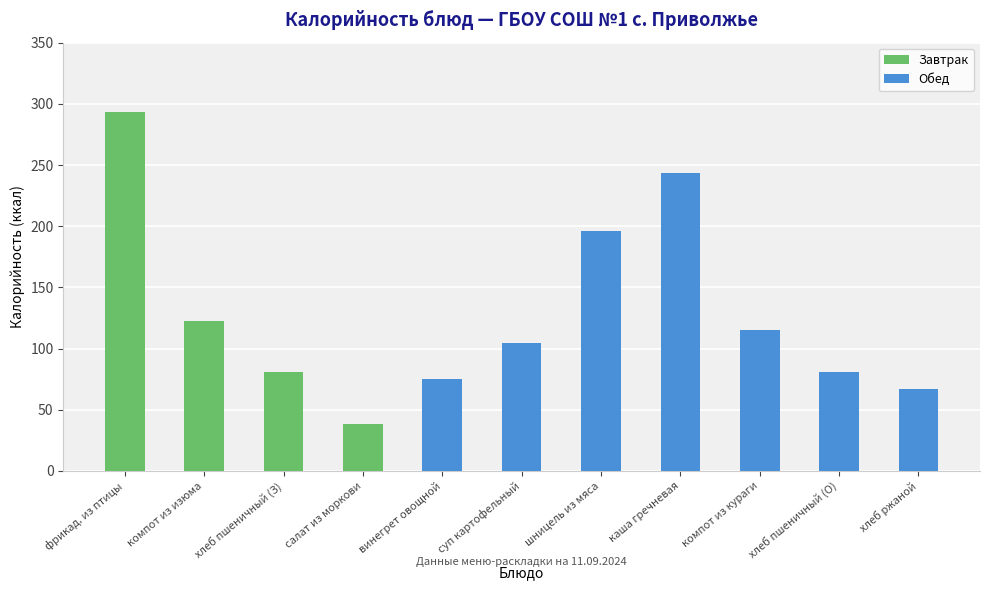

How many values in Обед are above zero?

7